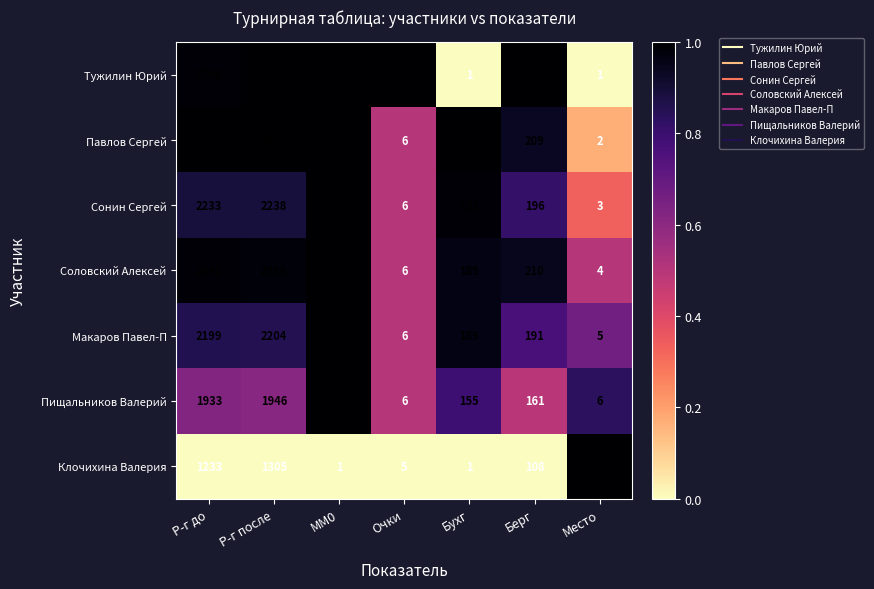

Is the value of Сонин Сергей at Бухг greater than the value of Макаров Павел-П at Бухг?

Yes